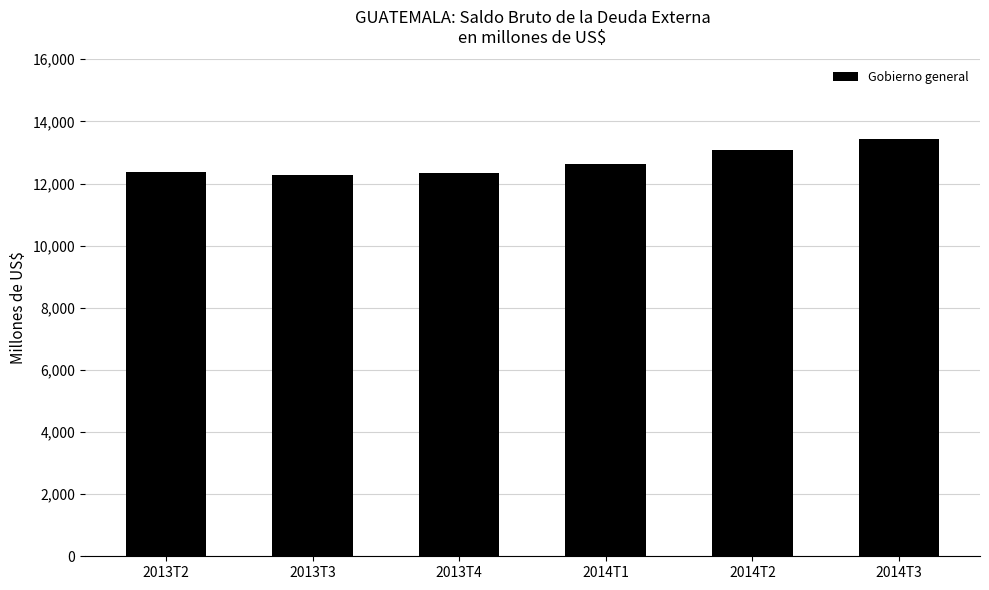

The chart shows a value of 5692.7 at 2013T2. True or false?

False